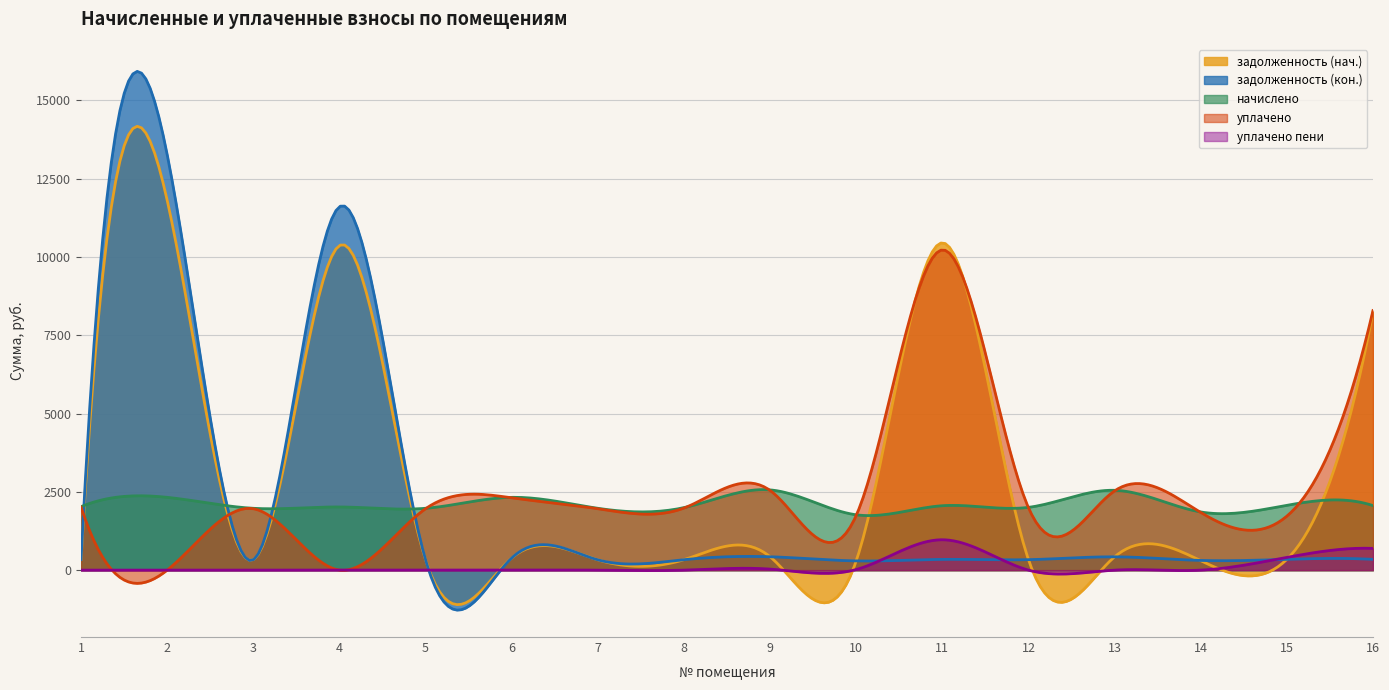

Reading left to right, extract all data points from this chart.

задолженность (нач.): 1=337.7	2=11812.5	3=329.0	4=10363.4	5=329.0	6=387.4	7=329.0	8=332.6	9=427.0	10=294.5	11=10451.2	12=334.1	13=424.8	14=301.9	15=344.9	16=8245.9
задолженность (кон.): 1=337.7	2=13270.7	3=329.0	4=11603.7	5=329.0	6=387.4	7=329.0	8=332.6	9=427.0	10=294.5	11=342.7	12=334.1	13=424.8	14=309.6	15=345.1	16=343.4
начислено: 1=2026.1	2=2324.2	3=1974.2	4=2016.8	5=1974.2	6=2324.2	7=1974.2	8=1995.8	9=2561.8	10=1766.9	11=2056.3	12=2004.5	13=2548.8	14=1857.6	15=2069.3	16=2060.6
уплачено: 1=2012.0	2=0.0	3=1960.5	4=0.0	5=1960.5	6=2308.0	7=1960.5	8=1982.0	9=2544.0	10=1744.8	11=10224.5	12=1990.6	13=2531.1	14=1841.1	15=1724.4	16=8287.2
уплачено пени: 1=0.0	2=0.0	3=0.0	4=0.0	5=0.0	6=0.0	7=0.0	8=0.0	9=32.8	10=19.3	11=969.7	12=0.0	13=0.0	14=0.0	15=406.8	16=695.0